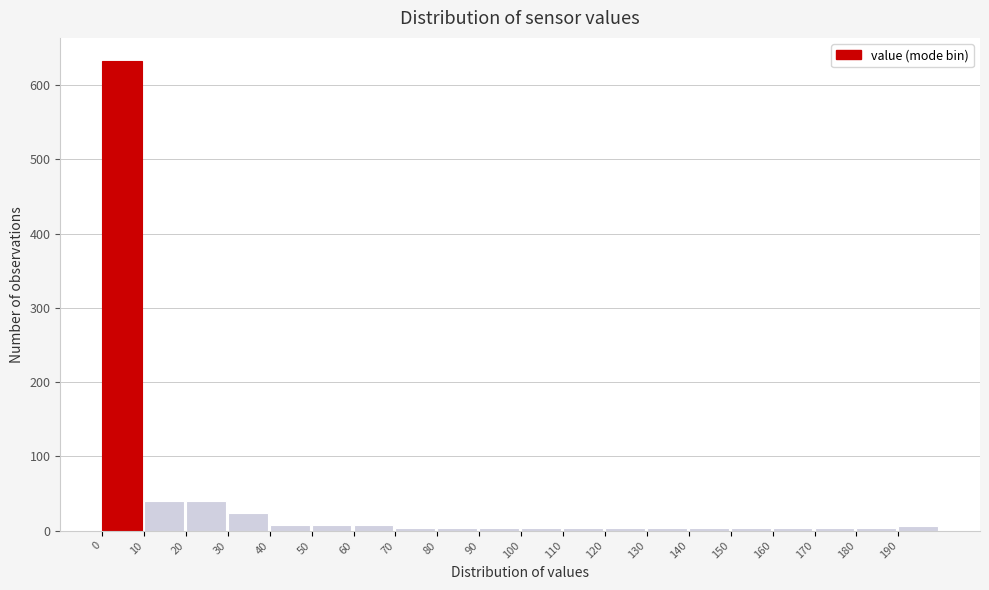

Which range on the x-axis has the tallest bar?

0 to 10